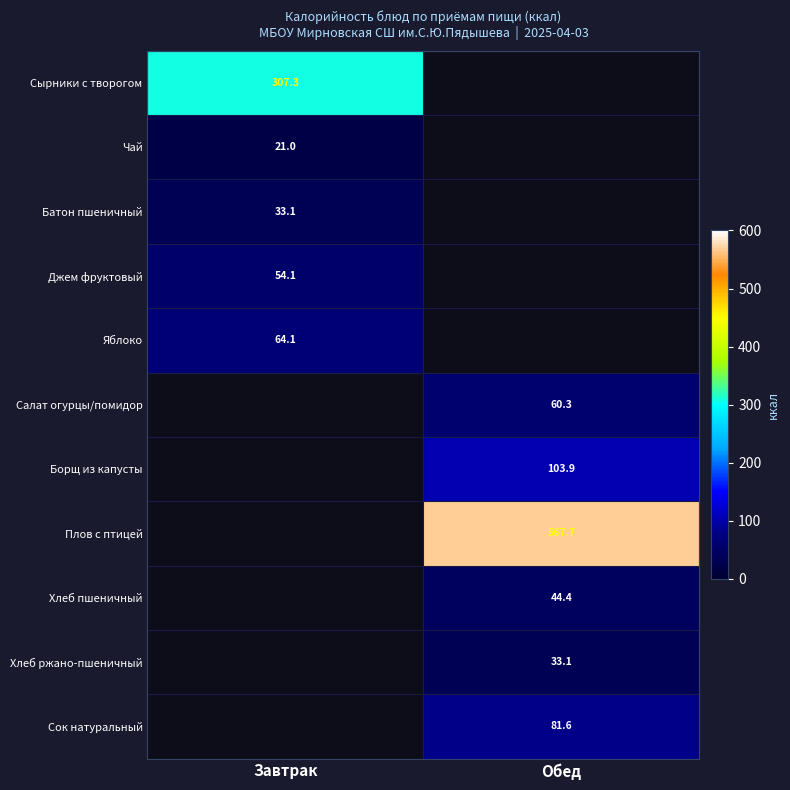

Which category has the lowest value across all series?

Завтрак